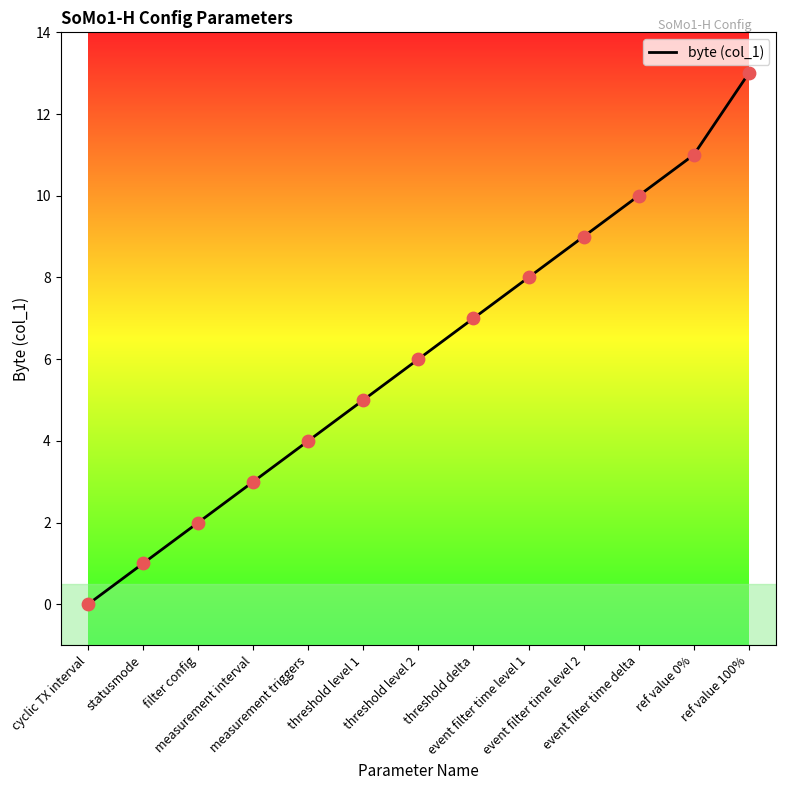

What is the change in value from filter config to event filter time delta?

+8